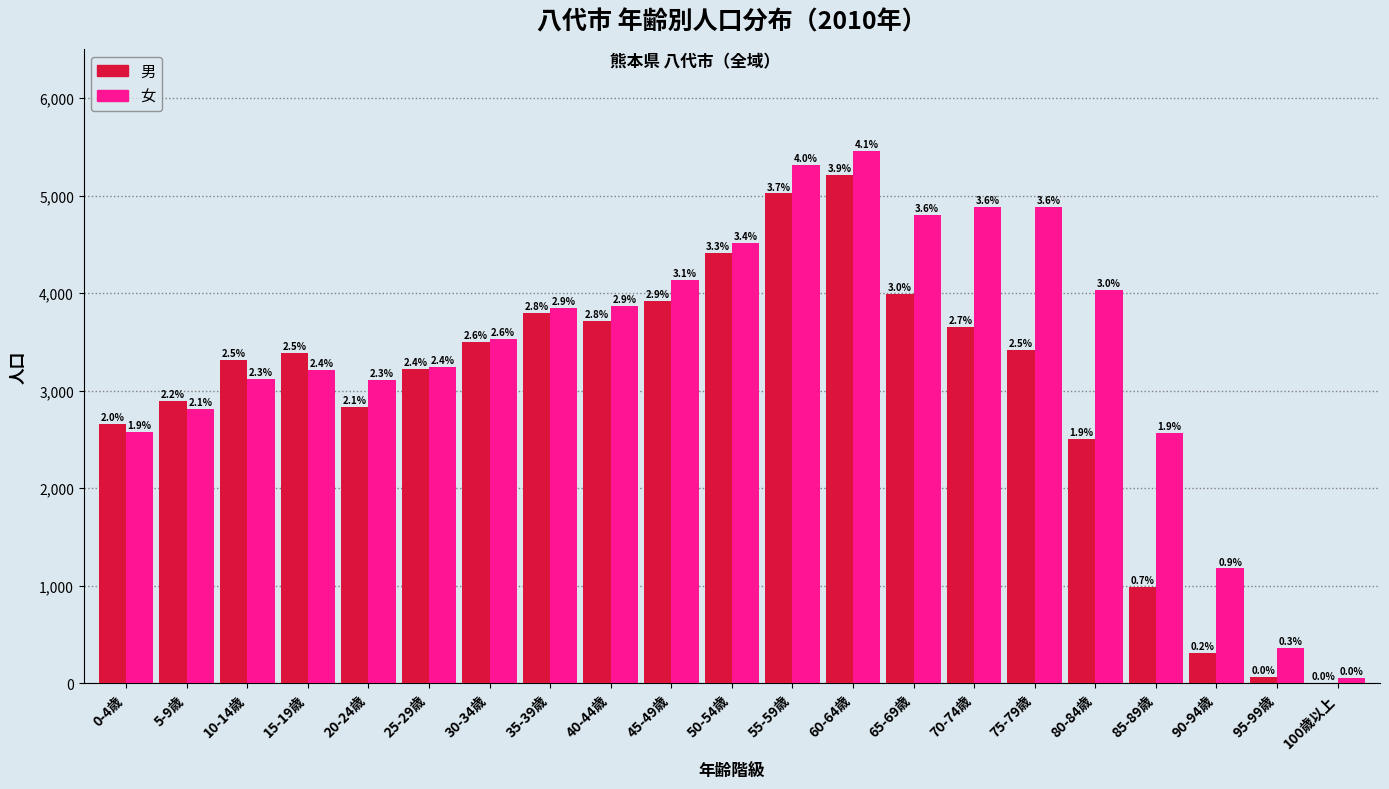

What are all the series names shown in the legend?

男, 女